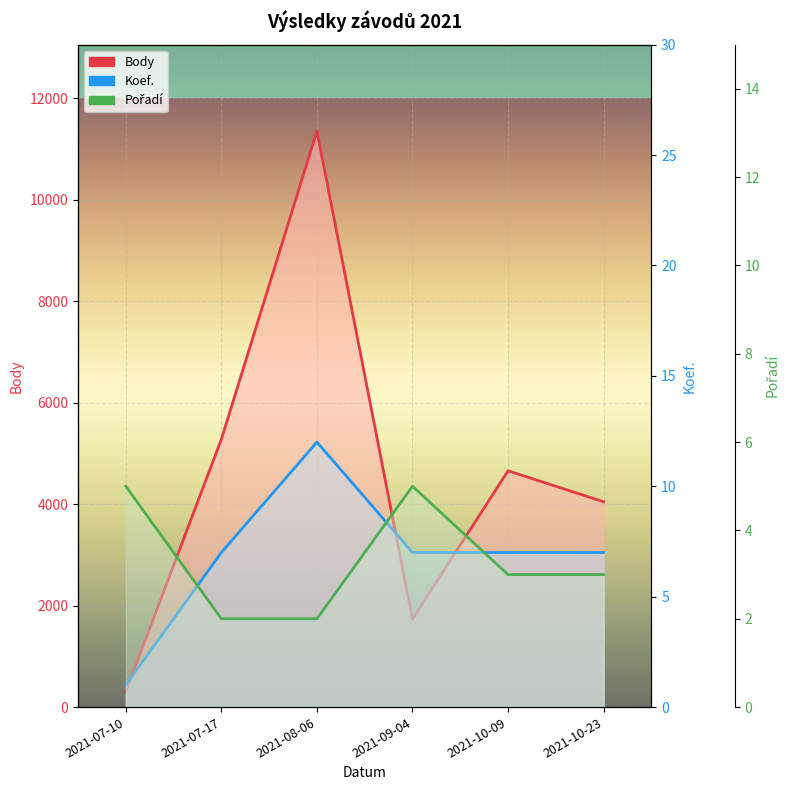

In Body, how many points are lower than both neighbors (excluding endpoints)?

1